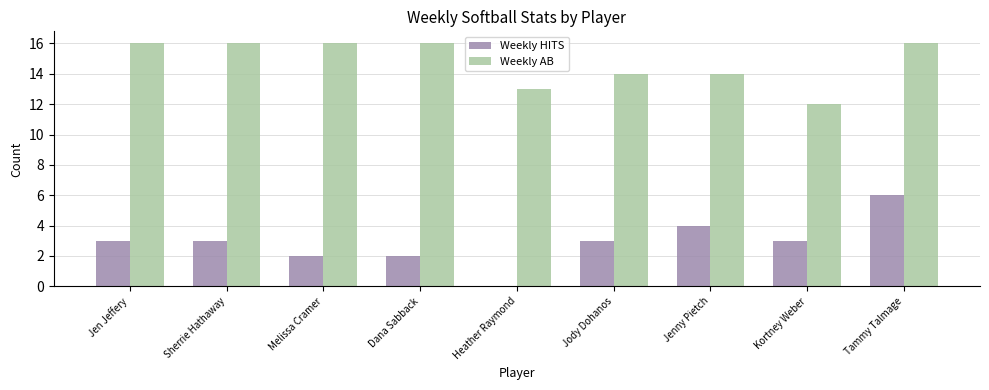

How many groups of bars are there?

9